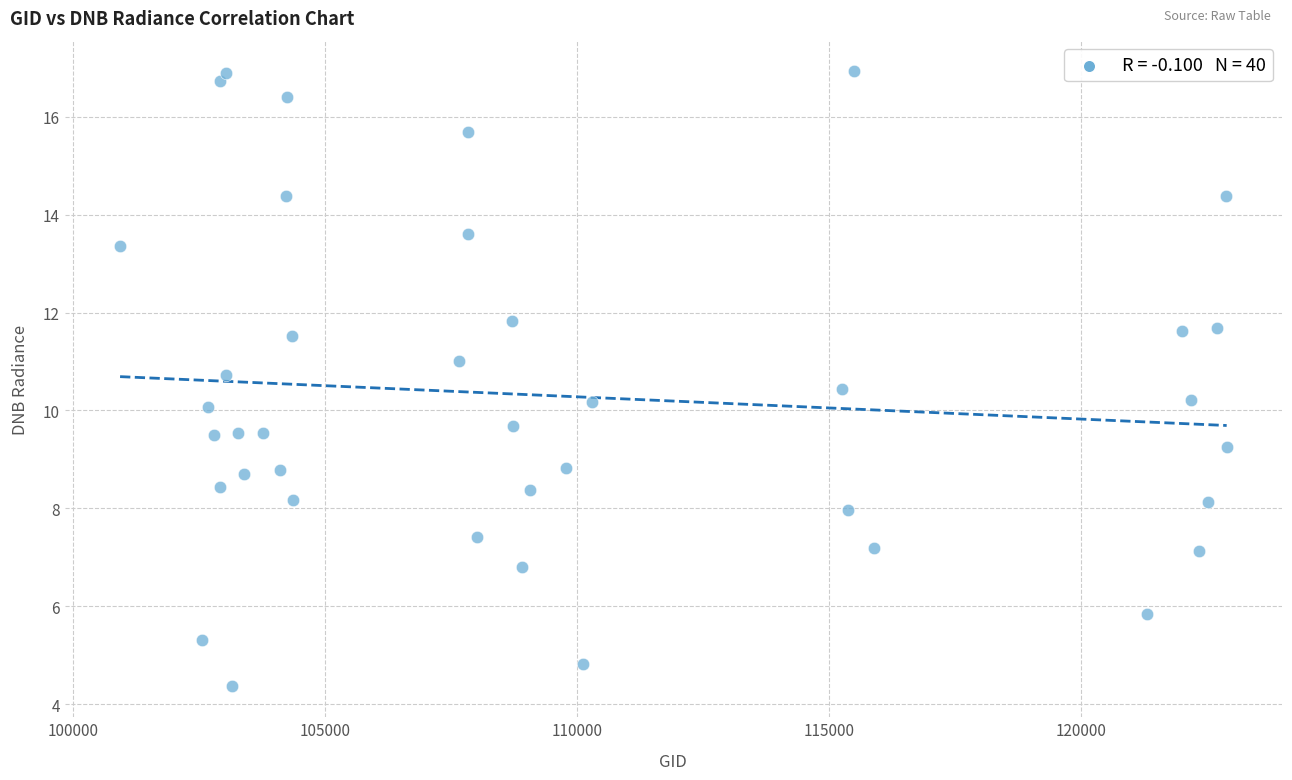

What is the range of X values (max minus min)?

21965.0